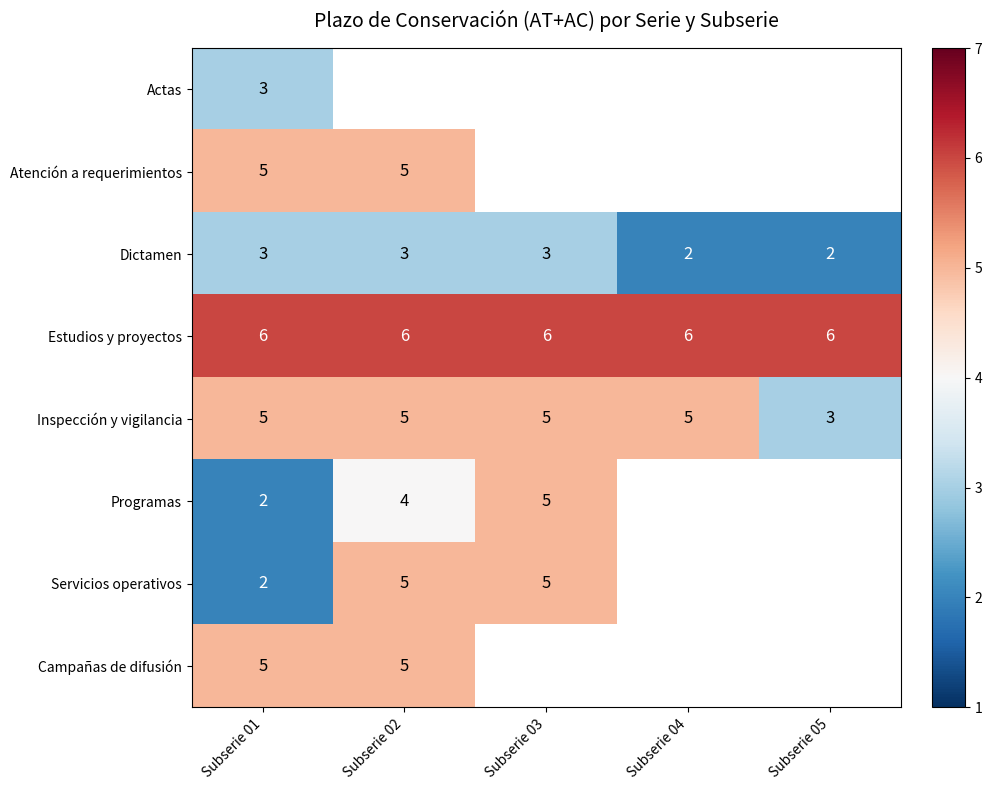

Read the Estudios y proyectos value at Subserie 05.

6